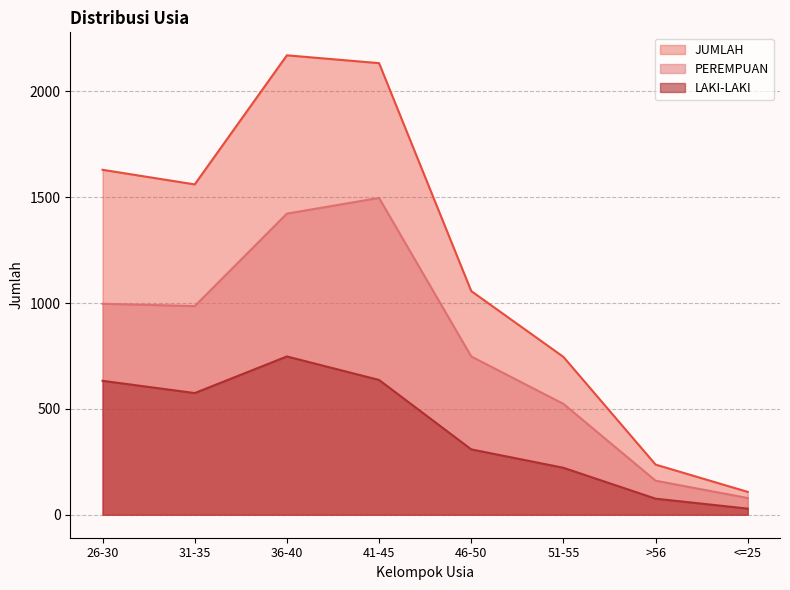

Where is the first local maximum for JUMLAH?

36-40